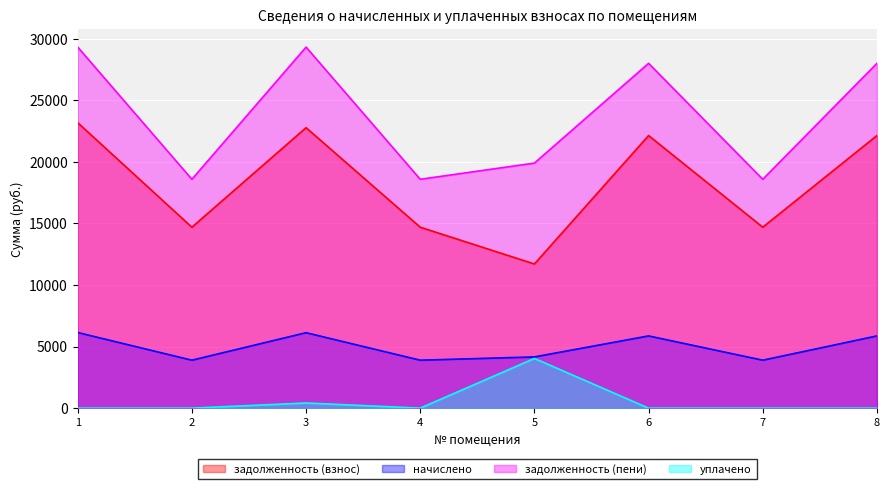

Reading left to right, list all the values displayed in this chart.

задолженность (взнос): 23181.4	14694.1	22776.8	14694.1	11707.1	22138.6	14694.1	22138.6
начислено: 6142.0	3893.3	6127.5	3893.3	4159.2	5865.7	3893.3	5865.7
задолженность (пени): 29323.3	18587.4	29323.3	18587.4	19903.0	28004.3	18587.4	28004.3
уплачено: 0.0	0.0	419.0	0.0	4036.7	0.0	0.0	0.0